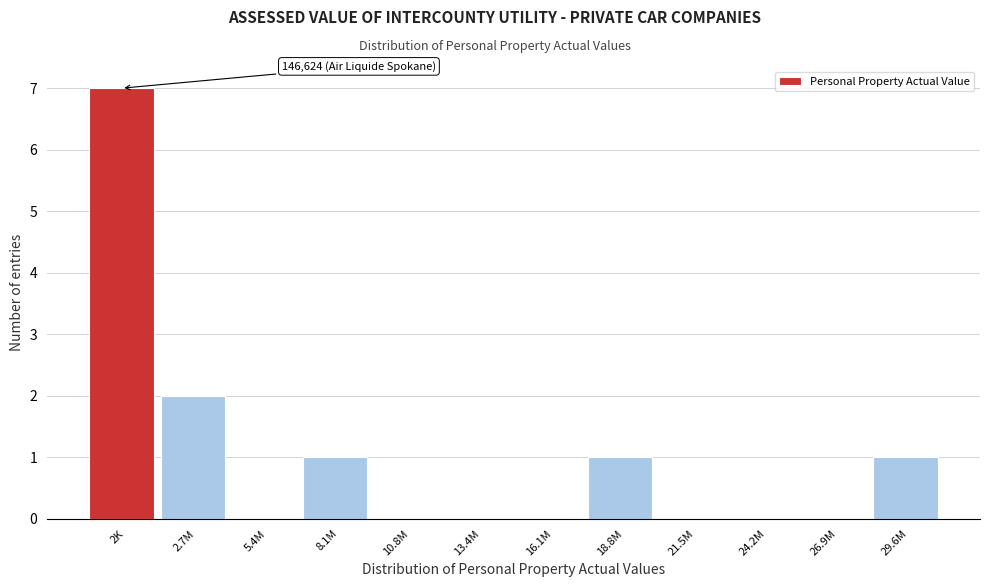

Reading right to left, list all the values displayed in this chart.

29.6M=1	26.9M=0	24.2M=0	21.5M=0	18.8M=1	16.1M=0	13.4M=0	10.8M=0	8.1M=1	5.4M=0	2.7M=2	2K=7